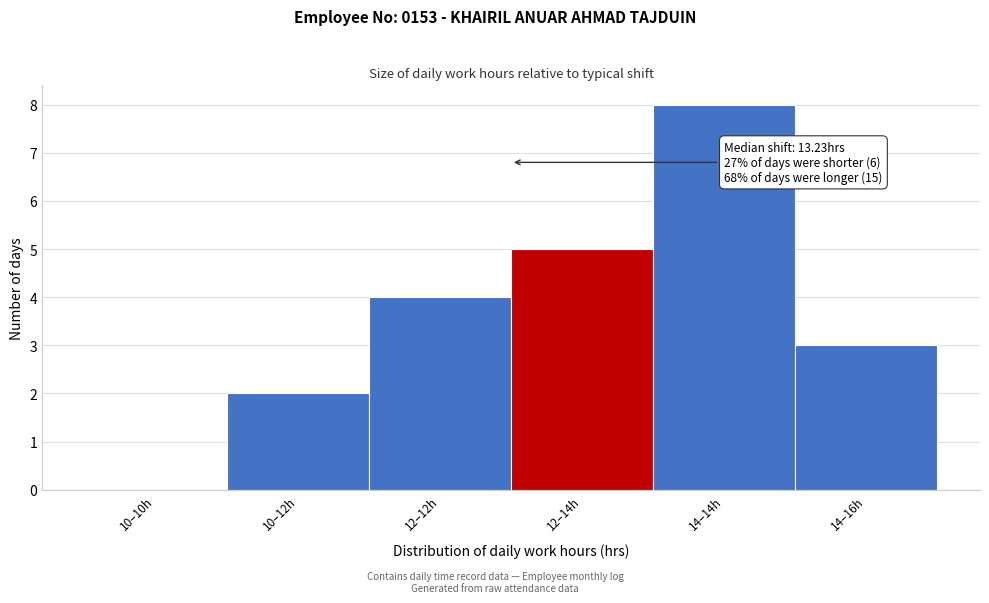

Reading left to right, what are all the values shown in this chart?

10–10h=0	10–12h=2	12–12h=4	12–14h=5	14–14h=8	14–16h=3